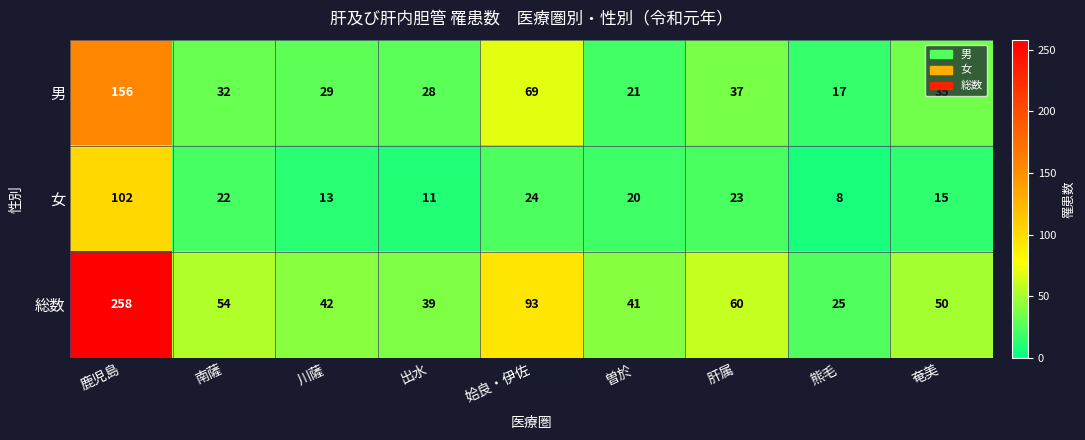

At which label does 男 first exceed 32?

鹿児島